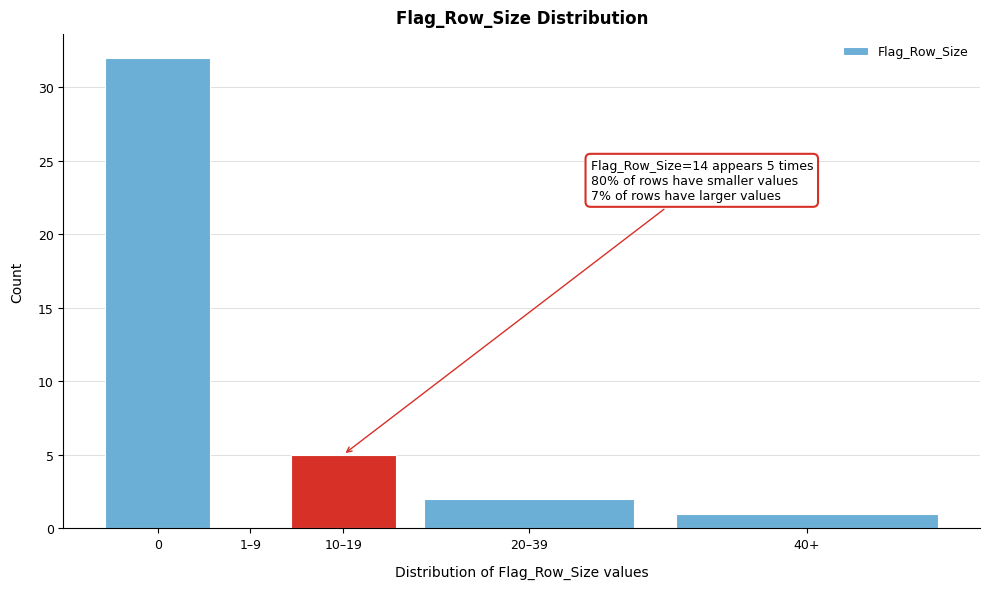

Reading left to right, extract all data points from this chart.

0=32	1–9=0	10–19=5	20–39=2	40+=1